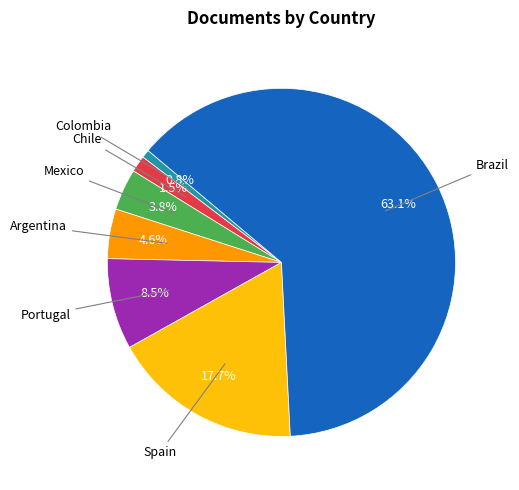

Rank the categories by value from highest to lowest.

Brazil, Spain, Portugal, Argentina, Mexico, Chile, Colombia